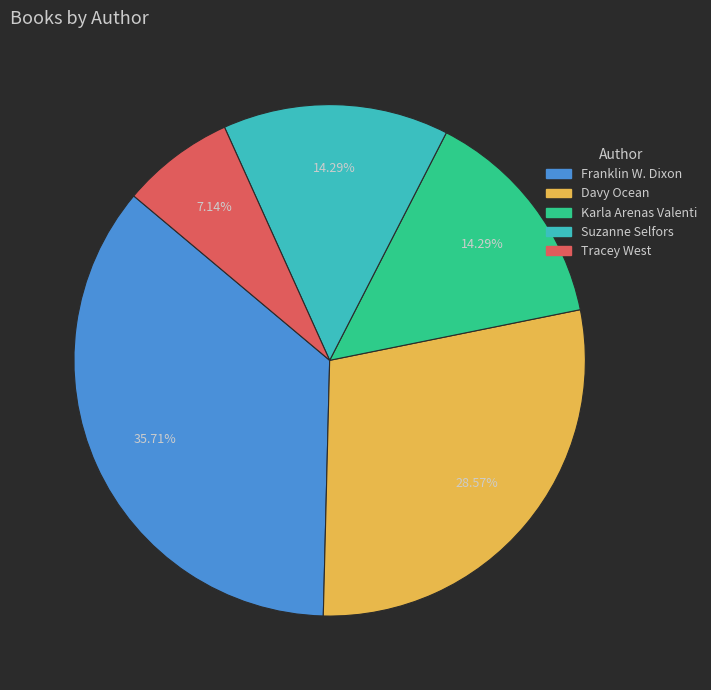

Between Davy Ocean and Franklin W. Dixon, which is larger?

Franklin W. Dixon